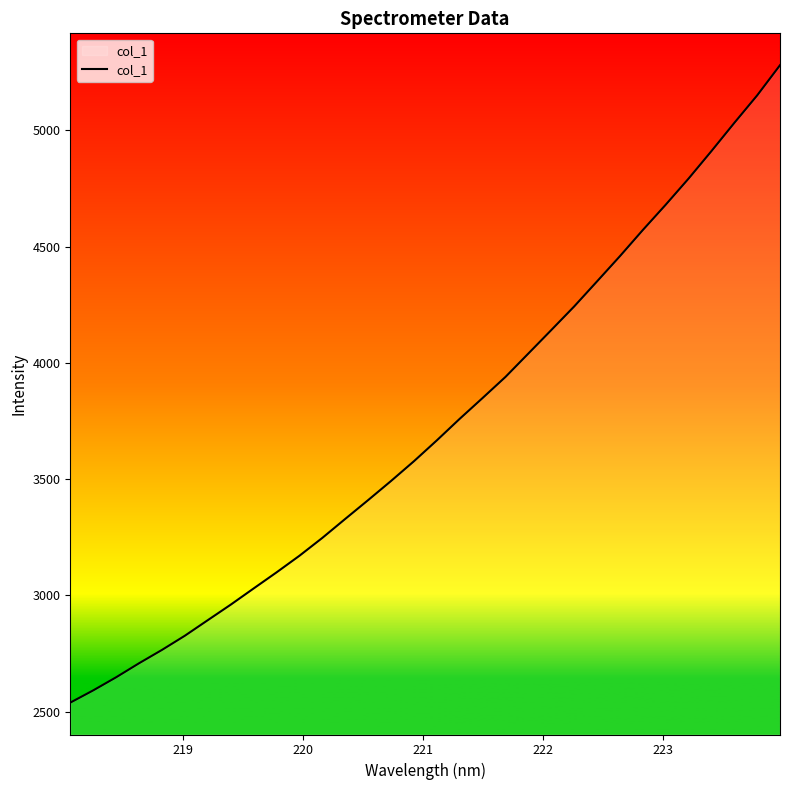

What is the difference between the maximum and minimum values?

2741.2